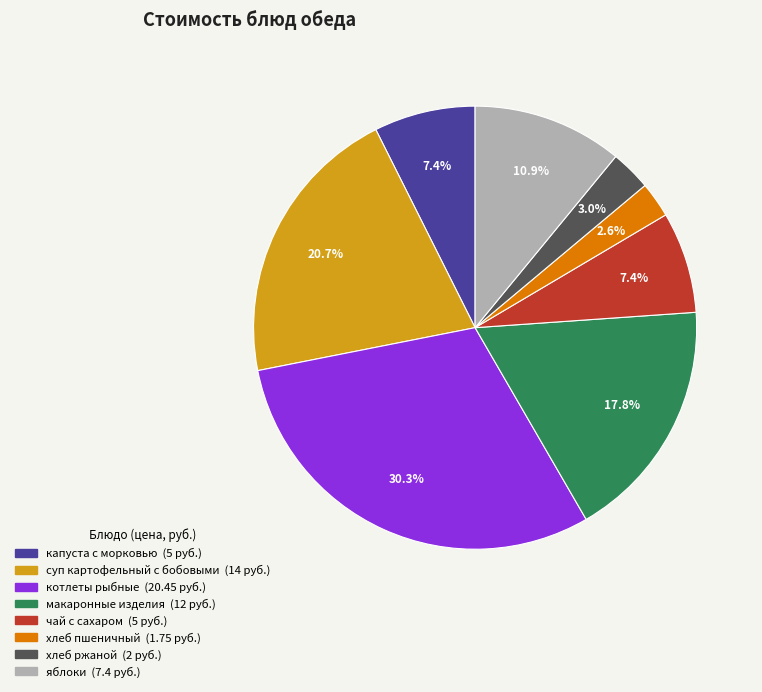

What portion of the pie excludes котлеты рыбные?

69.7%